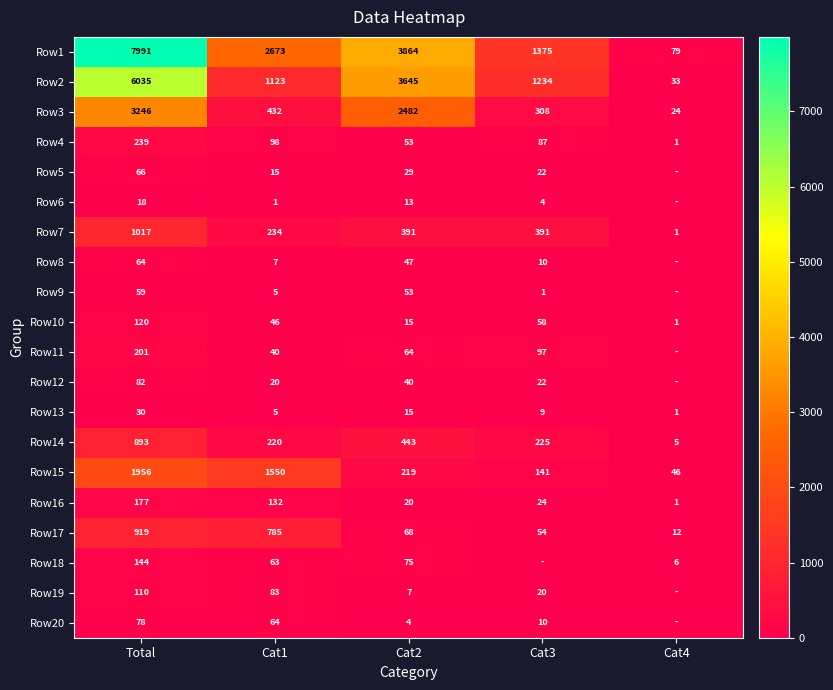

At how many categories does at least one series exceed 2061?

3